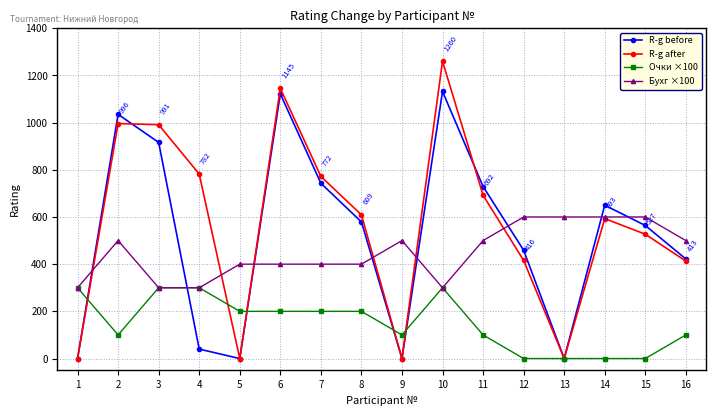

List the series in order of their peak value, highest first.

R-g after, R-g before, Бухг ×100, Очки ×100